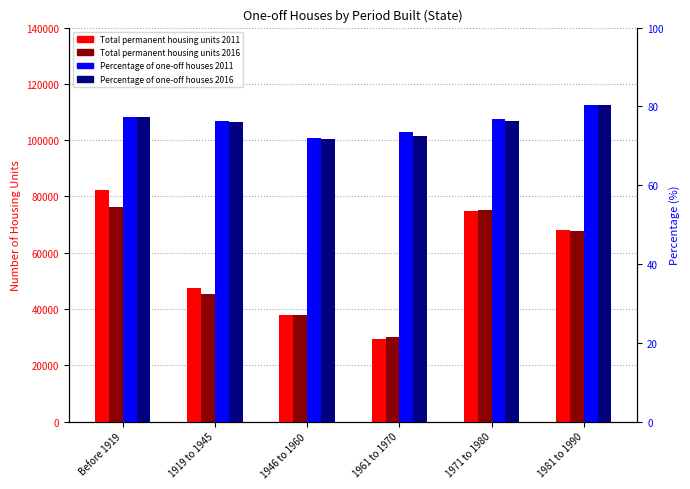

Between 1961 to 1970 and 1919 to 1945, which is larger?

1919 to 1945